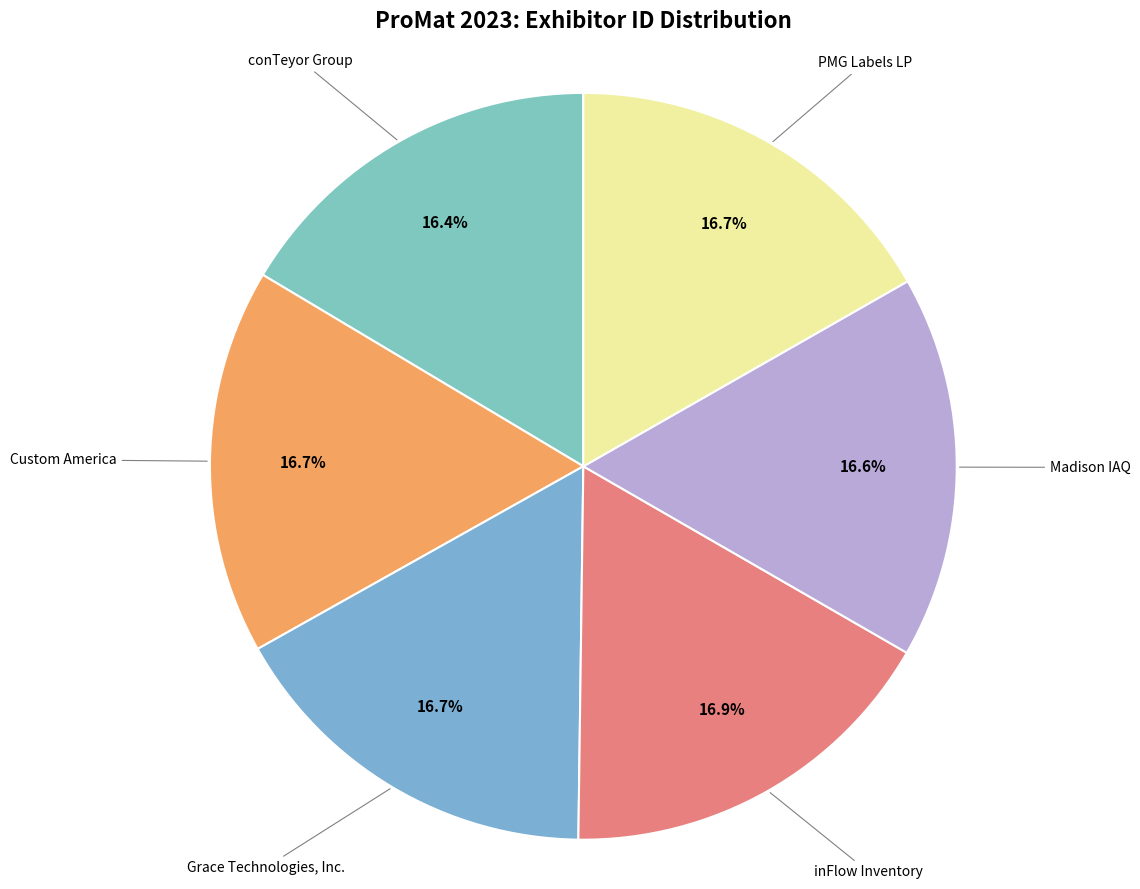

How many segments does this pie chart have?

6